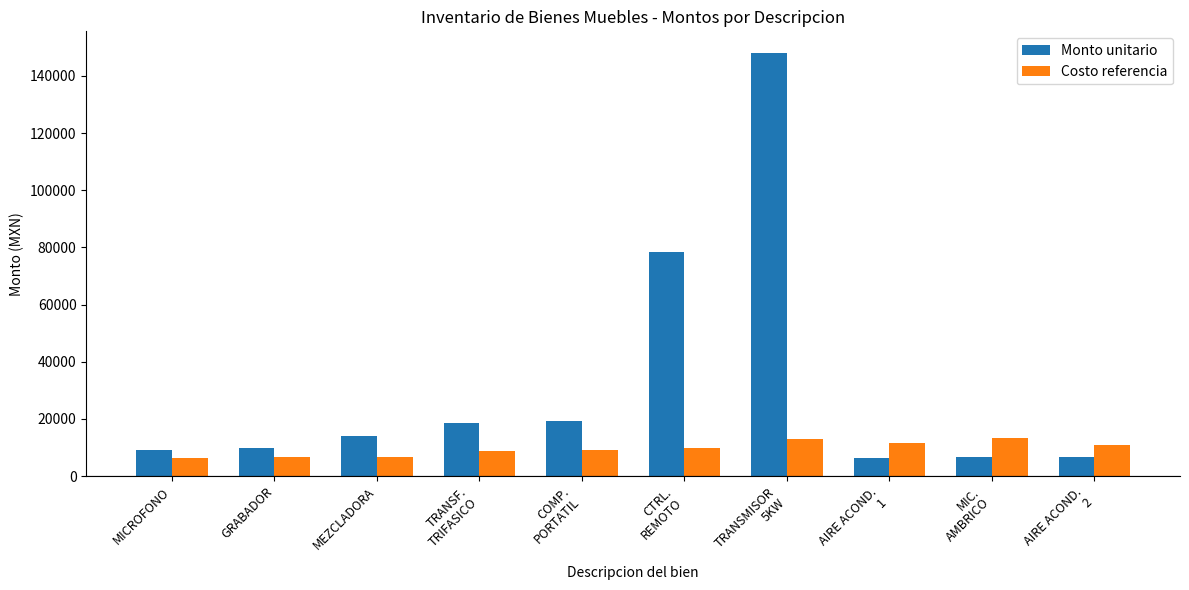

True or false: Monto unitario has a value of 9258 at MICROFONO.

True